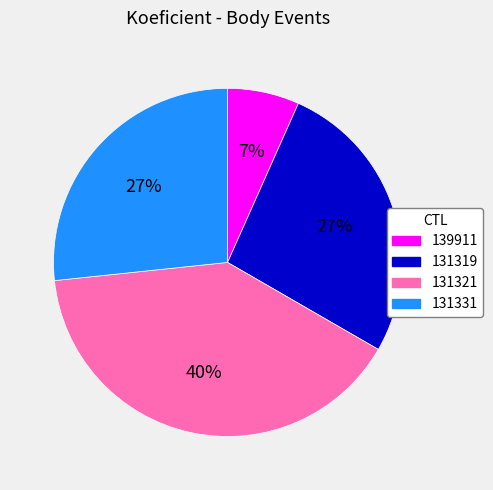

Is the sum of 131319 and 131331 greater than half?

Yes